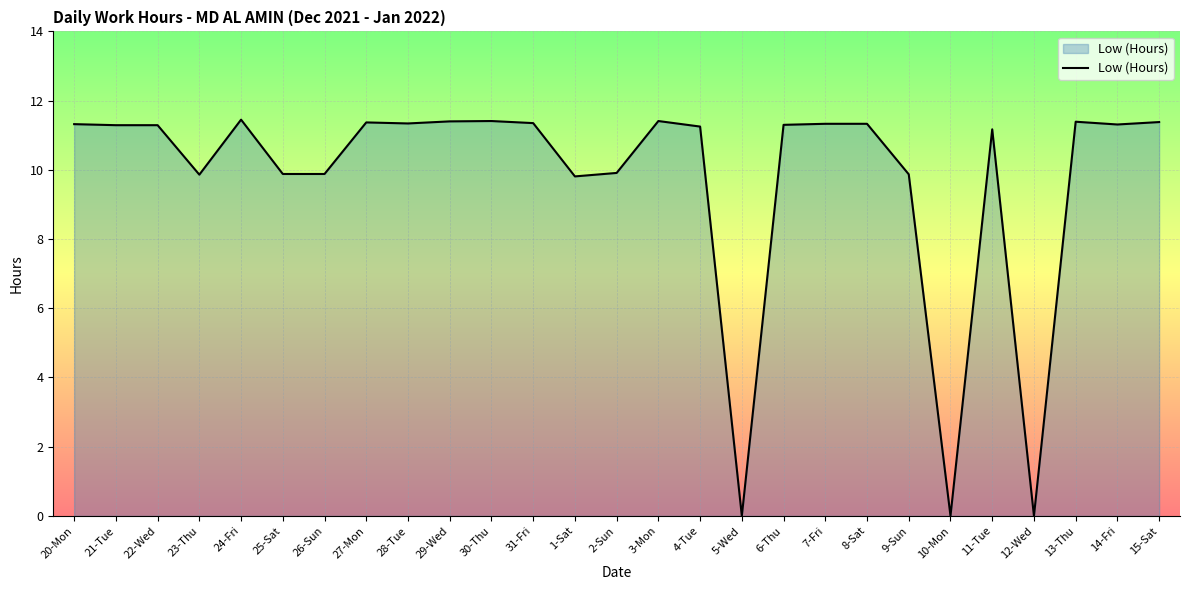

The chart shows a value of 15.7 at 9-Sun. True or false?

False